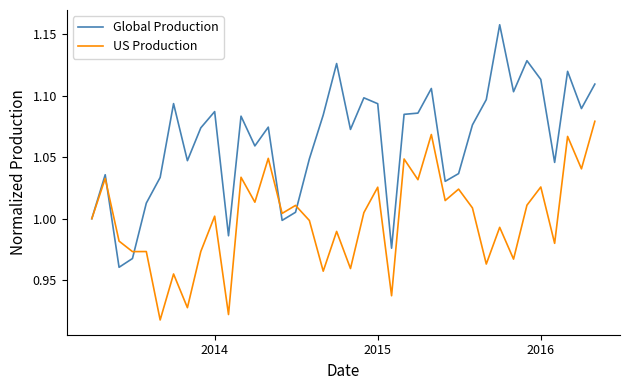

What is the sum of all US Production values?

38.0